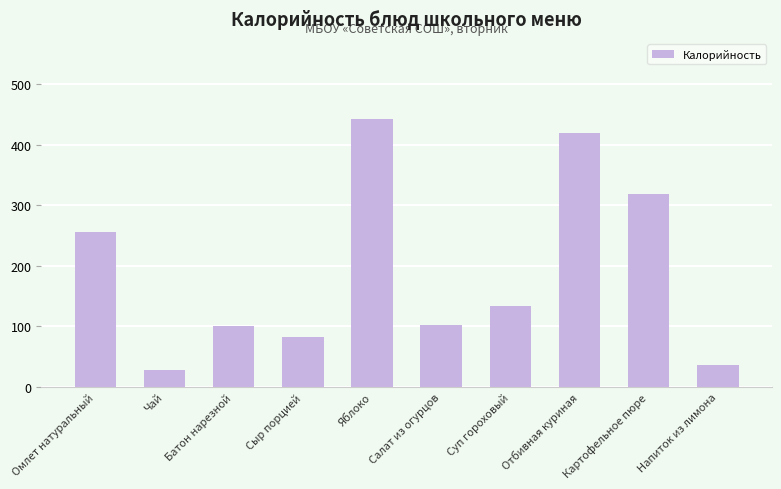

Read the value at Салат из огурцов, to the nearest 50.

100